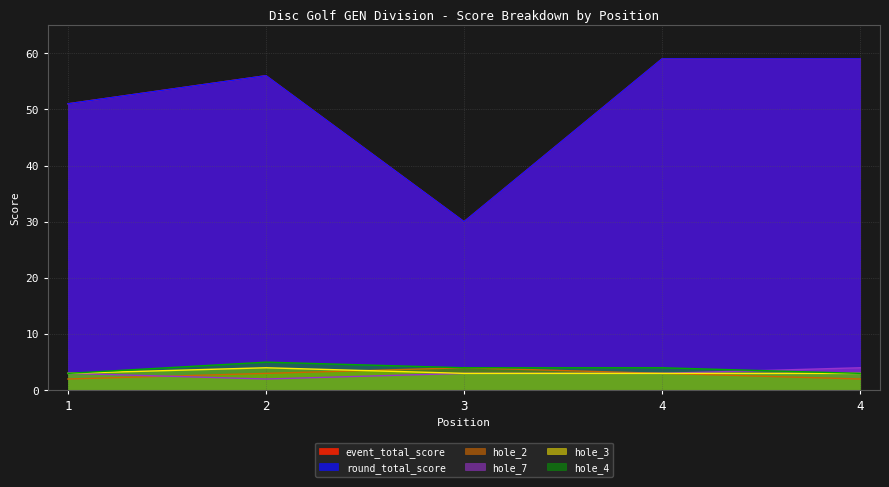

At which label does hole_7 reach its peak?

4